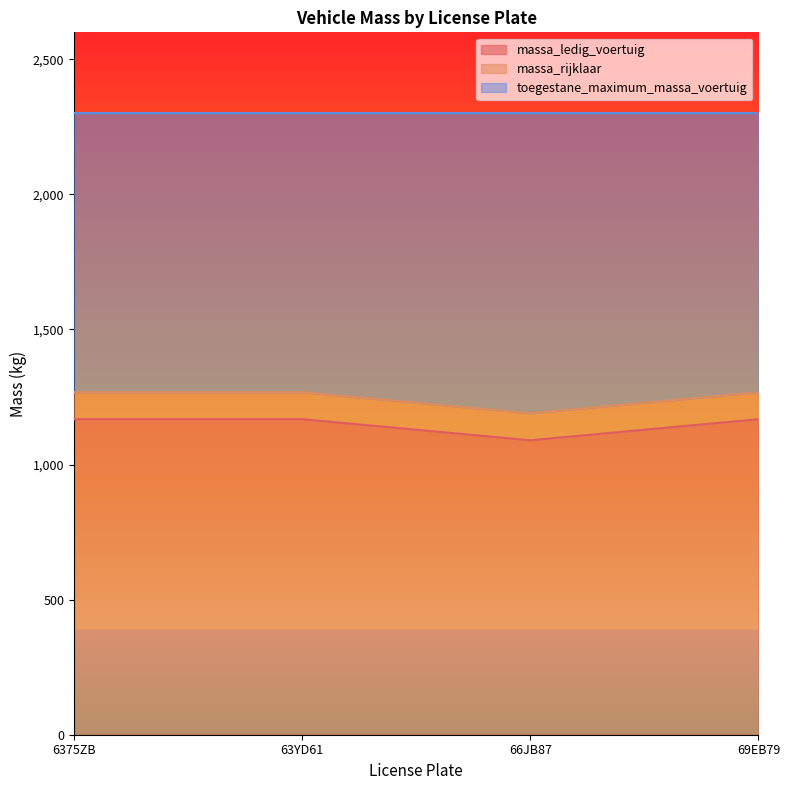

What is the minimum value for massa_ledig_voertuig?

1090